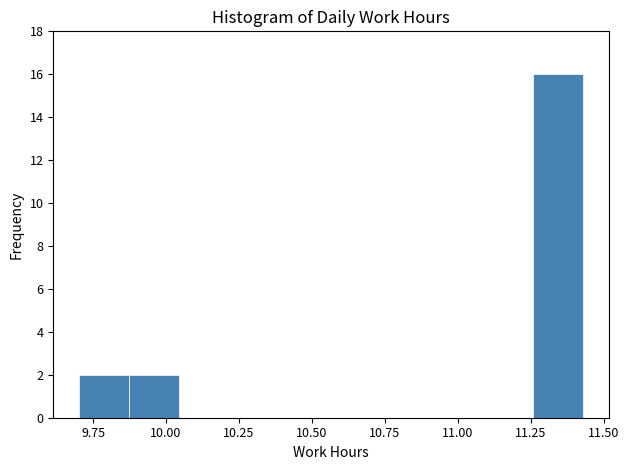

Read against the x-axis, roughly where is the centre of the tallest bar?

11.35